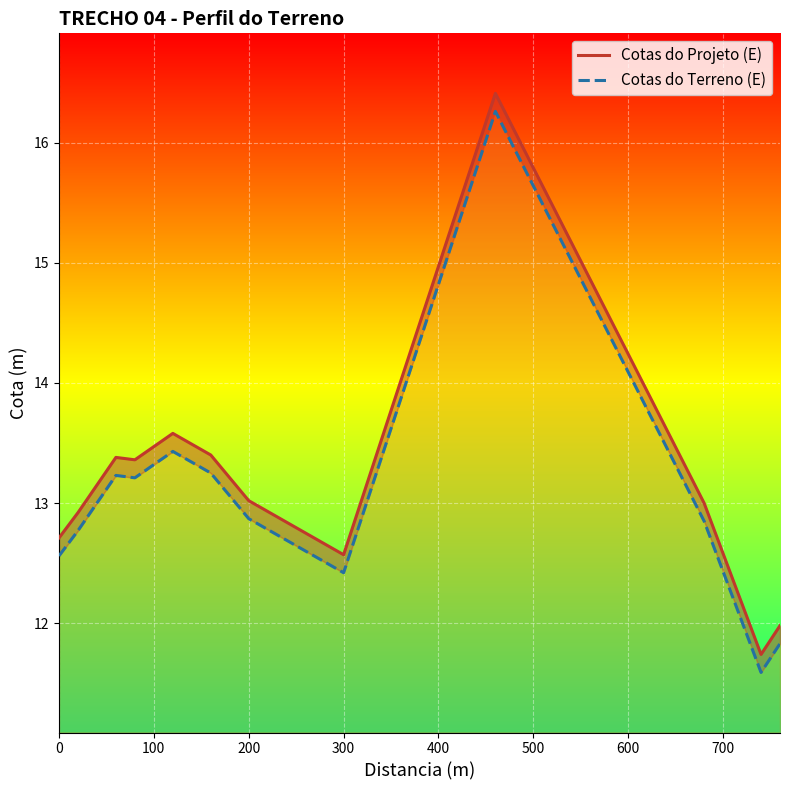

Is this an area chart (filled region under the line)?

No